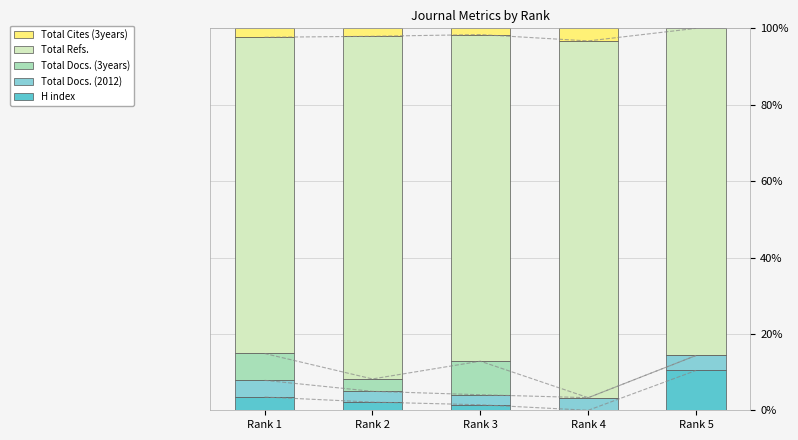

Which series has the largest range (max minus min)?

Total Refs.